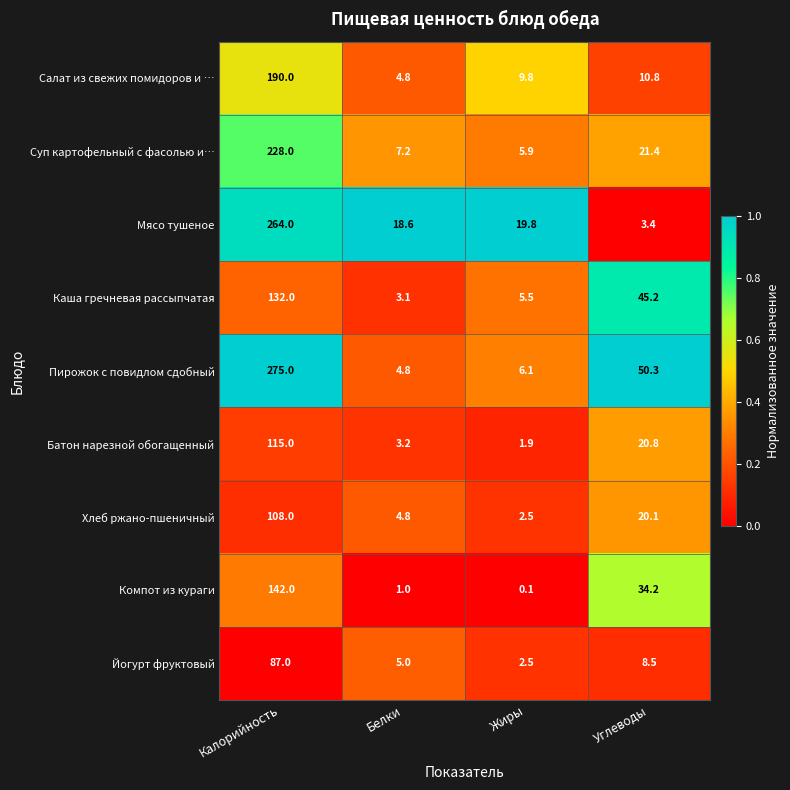

The Компот из кураги series shows 142.0 at Калорийность. True or false?

True